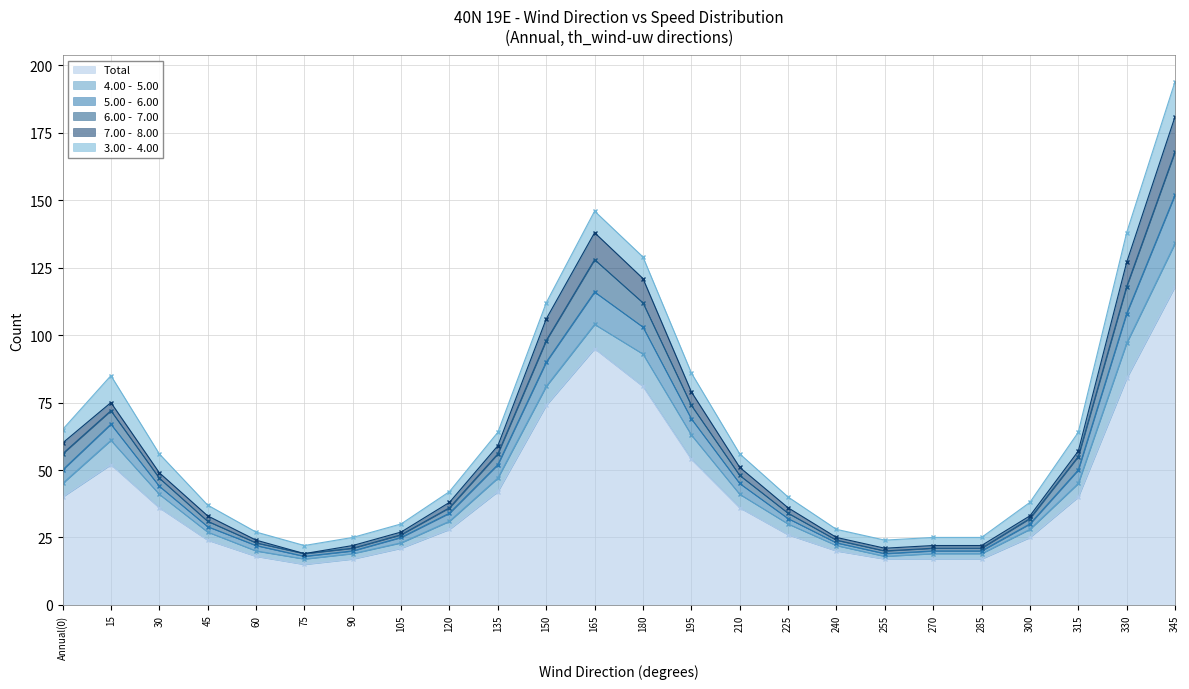

What is the difference between the highest and lowest values at Annual(0)?

20